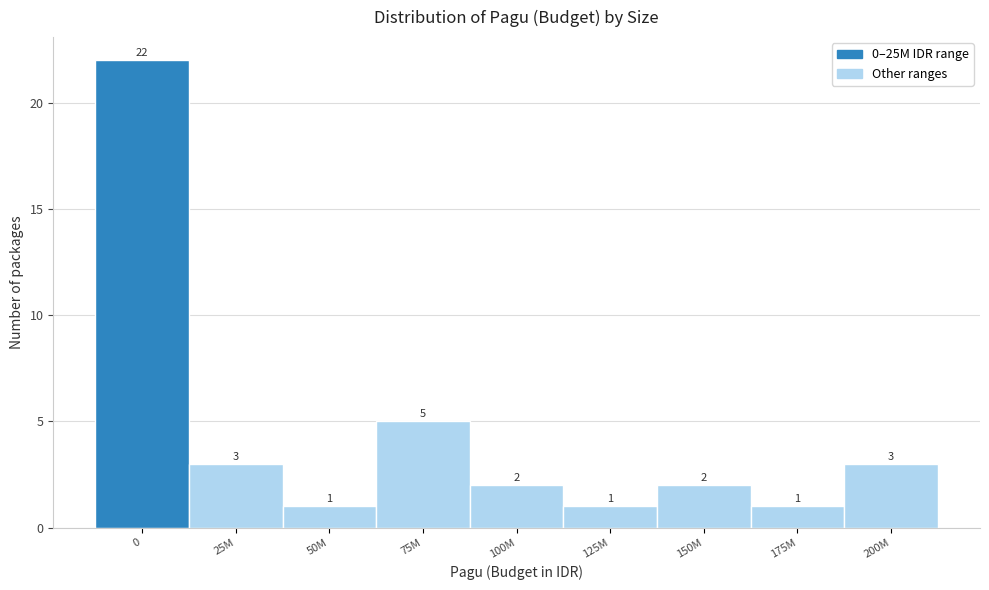

Reading left to right, transcribe all the data shown in this chart.

0=22	25M=3	50M=1	75M=5	100M=2	125M=1	150M=2	175M=1	200M=3